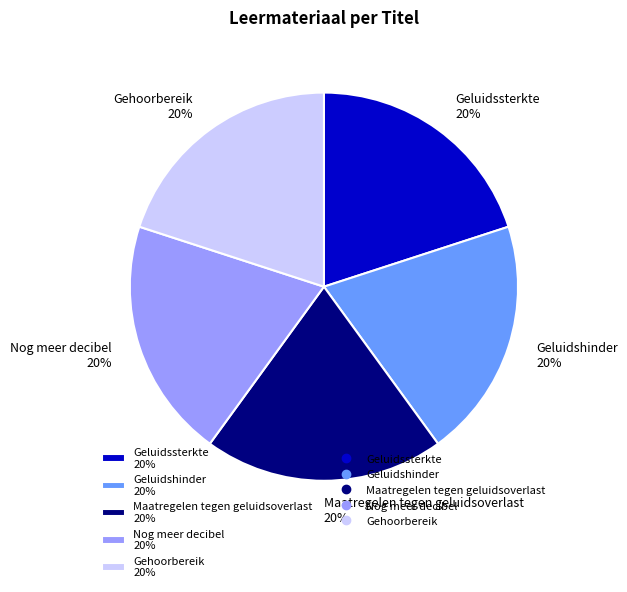

What is the ratio of the value at Geluidssterkte 20% to the value at Geluidshinder 20%?

1.0